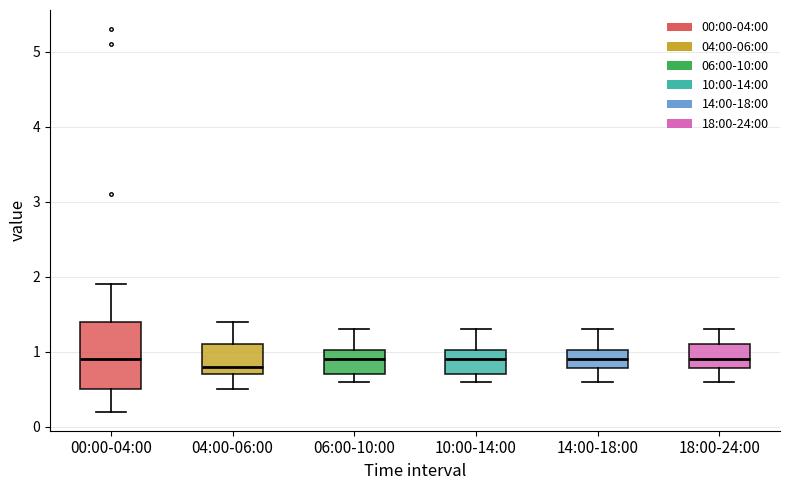

Reading left to right, transcribe this box plot: for each box, give where its median line is, the range the box spans, and where its two whiskers end, as read against the y-axis. The values are not printed on the chart, so give them approximately, as read against the axis.

00:00-04:00: median 0.9, box 0.5 to 1.4, whiskers 0.2 to 1.9
04:00-06:00: median 0.8, box 0.7 to 1.1, whiskers 0.5 to 1.4
06:00-10:00: median 0.9, box 0.7 to 1.0, whiskers 0.6 to 1.3
10:00-14:00: median 0.9, box 0.7 to 1.0, whiskers 0.6 to 1.3
14:00-18:00: median 0.9, box 0.8 to 1.0, whiskers 0.6 to 1.3
18:00-24:00: median 0.9, box 0.8 to 1.1, whiskers 0.6 to 1.3